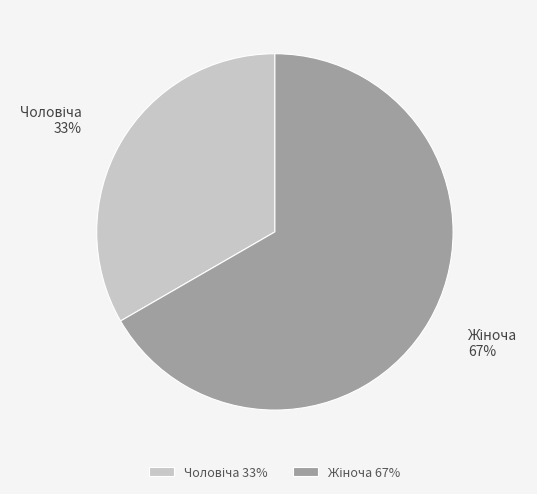

To the nearest percent, what is the average slice percentage?

50%